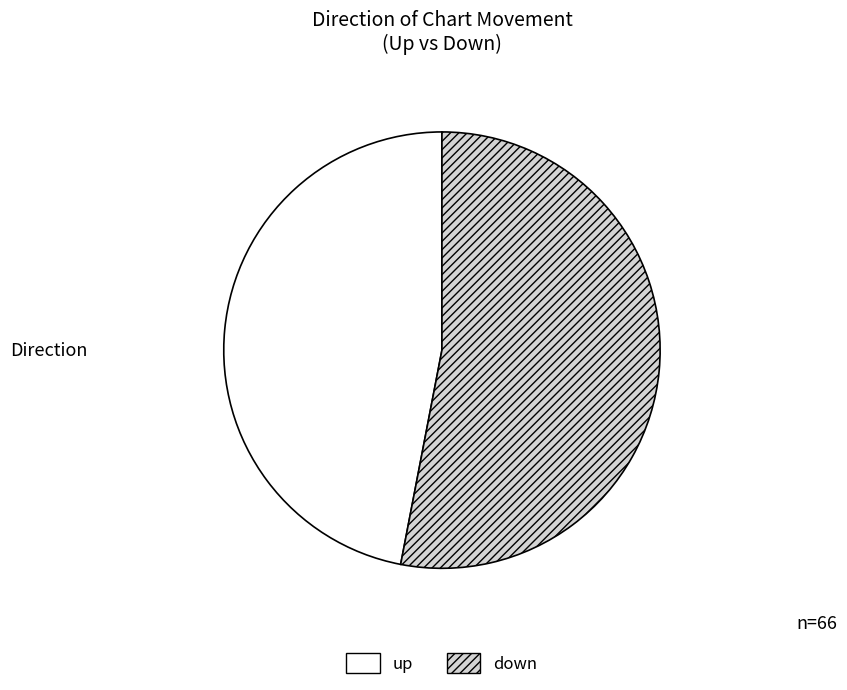

Is the sum of down and up greater than half?

Yes